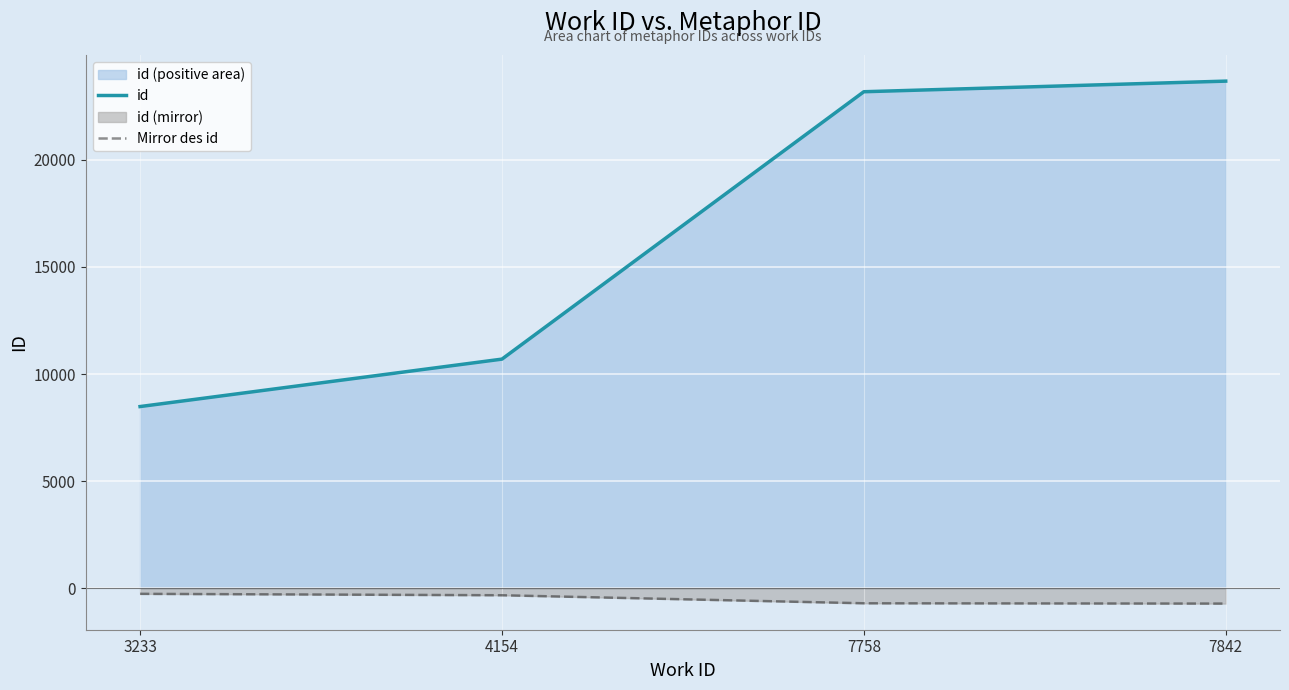

At which label is id closest to 16074?

4154